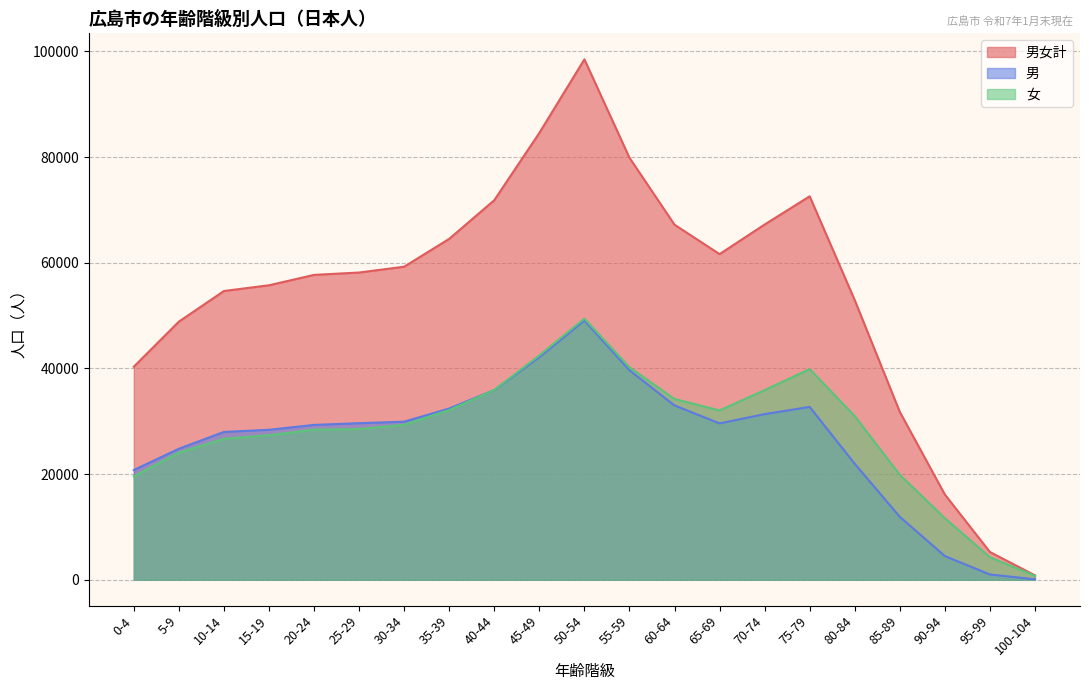

Where does the 男 series first go above 29590?

25-29